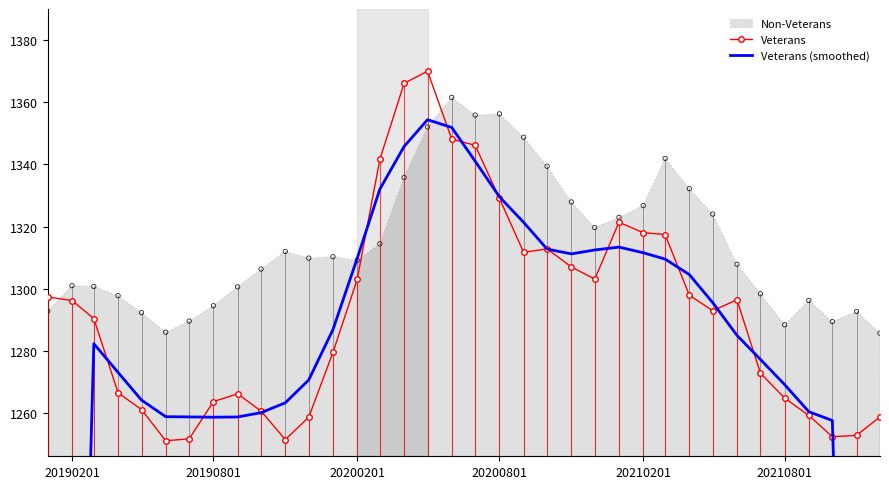

What is the minimum value for Veterans?

1251.1